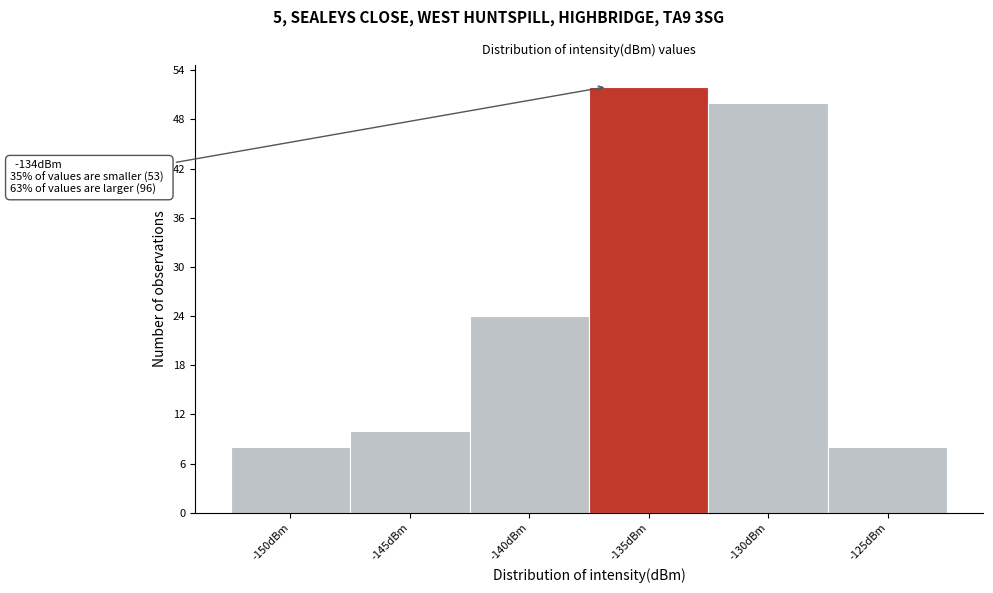

Reading left to right, extract all data points from this chart.

8	10	24	52	50	8